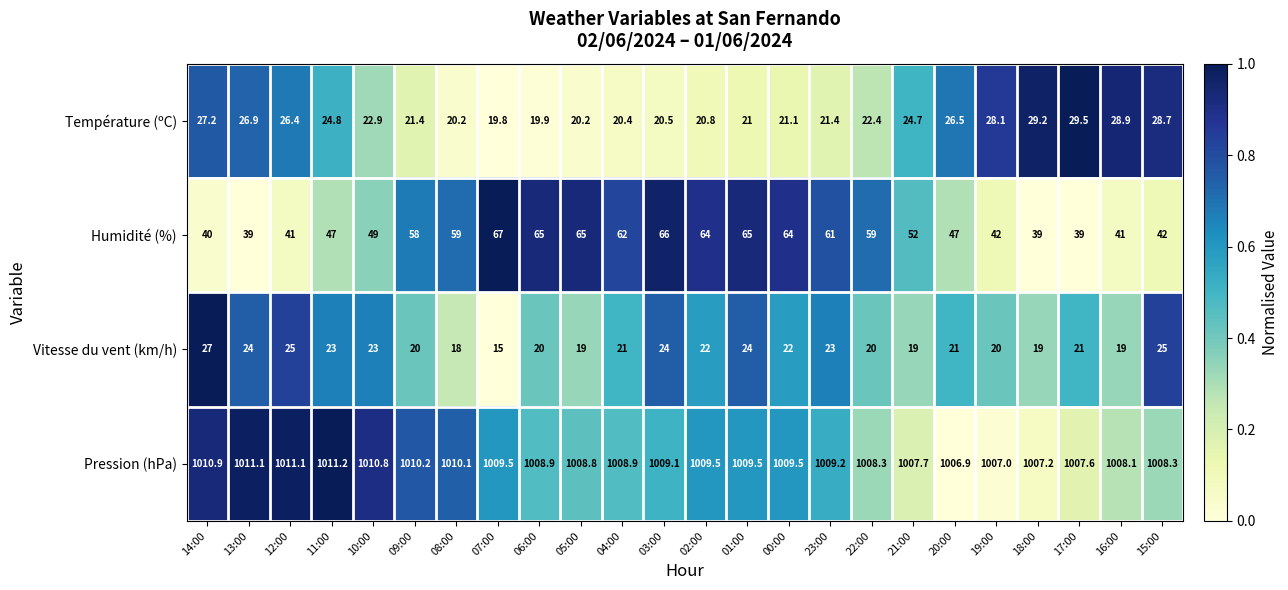

At which category is the sum across all series the highest?

03:00